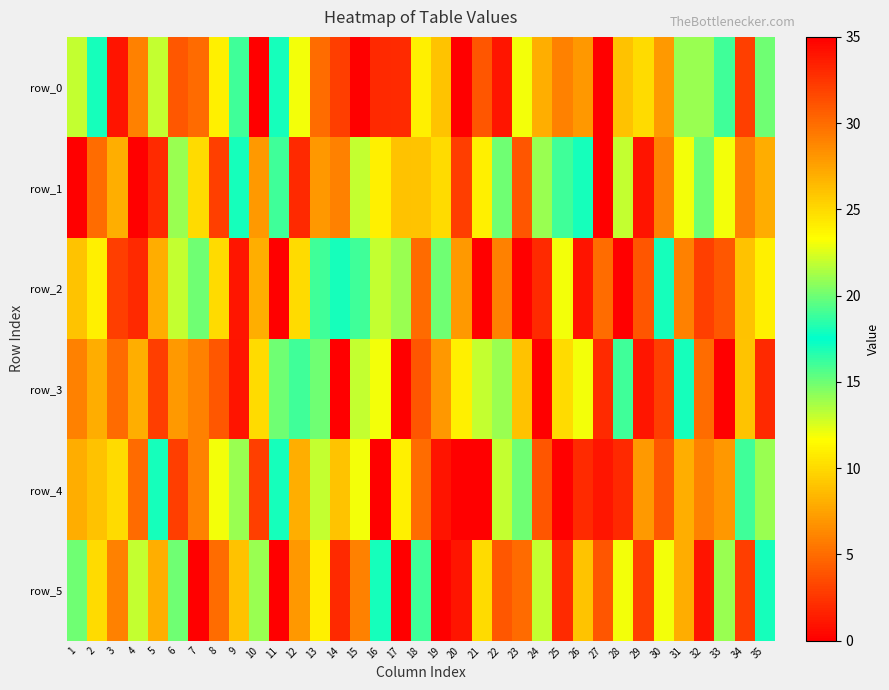

Reading left to right, extract all data points from this chart.

row_0: 1=22	2=17	3=34	4=6	5=13	6=4	7=30	8=24	9=19	10=0	11=18	12=23	13=5	14=32	15=0	16=33	17=2	18=11	19=9	20=35	21=31	22=1	23=12	24=8	25=29	26=28	27=0	28=26	29=25	30=7	31=21	32=14	33=16	34=3	35=20
row_1: 1=0	2=5	3=8	4=0	5=2	6=14	7=10	8=3	9=18	10=7	11=16	12=33	13=28	14=6	15=22	16=11	17=26	18=9	19=25	20=32	21=24	22=15	23=31	24=21	25=19	26=17	27=35	28=13	29=34	30=29	31=23	32=20	33=12	34=29	35=27
row_2: 1=9	2=24	3=32	4=33	5=27	6=22	7=20	8=10	9=1	10=8	11=35	12=25	13=16	14=17	15=19	16=13	17=14	18=30	19=15	20=7	21=0	22=6	23=0	24=2	25=12	26=34	27=5	28=0	29=31	30=18	31=29	32=3	33=4	34=26	35=11
row_3: 1=29	2=27	3=30	4=8	5=32	6=7	7=6	8=4	9=34	10=25	11=20	12=16	13=15	14=0	15=13	16=12	17=0	18=31	19=28	20=11	21=22	22=21	23=26	24=35	25=10	26=23	27=2	28=19	29=1	30=3	31=18	32=5	33=35	34=9	35=33
row_4: 1=27	2=26	3=10	4=30	5=18	6=32	7=29	8=12	9=14	10=3	11=17	12=8	13=22	14=9	15=23	16=35	17=11	18=5	19=34	20=0	21=35	22=13	23=15	24=31	25=0	26=2	27=1	28=33	29=7	30=4	31=8	32=6	33=28	34=19	35=21
row_5: 1=20	2=25	3=29	4=22	5=8	6=15	7=0	8=5	9=26	10=21	11=0	12=28	13=24	14=33	15=6	16=18	17=35	18=16	19=35	20=1	21=10	22=4	23=30	24=13	25=2	26=9	27=31	28=12	29=3	30=23	31=27	32=34	33=14	34=32	35=17